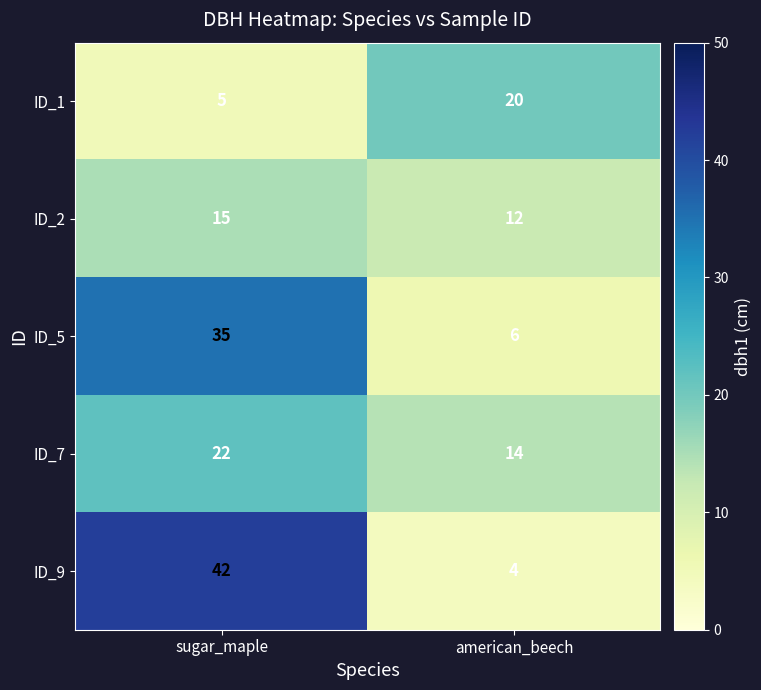

True or false: ID_2 has a value of 19 at american_beech.

False